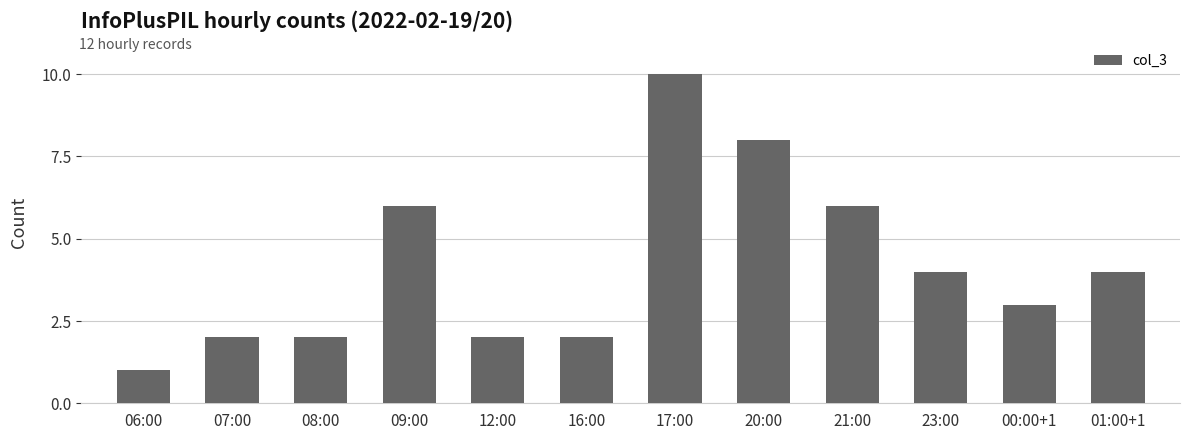

The value at 12:00 is 0. True or false?

False